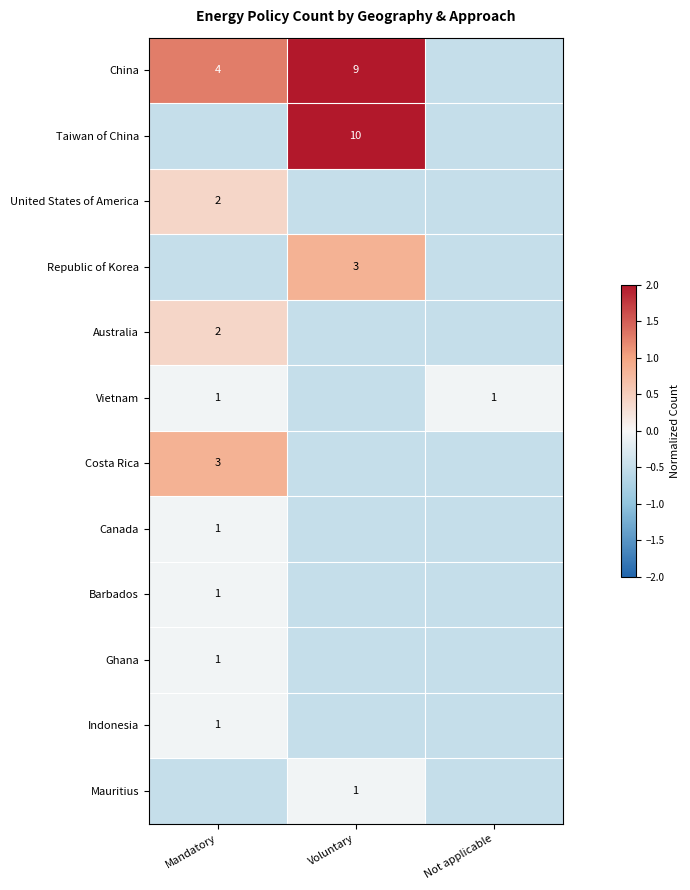

Rank the series by their maximum value, from highest to lowest.

Taiwan of China, China, Republic of Korea, Costa Rica, United States of America, Australia, Vietnam, Canada, Barbados, Ghana, Indonesia, Mauritius